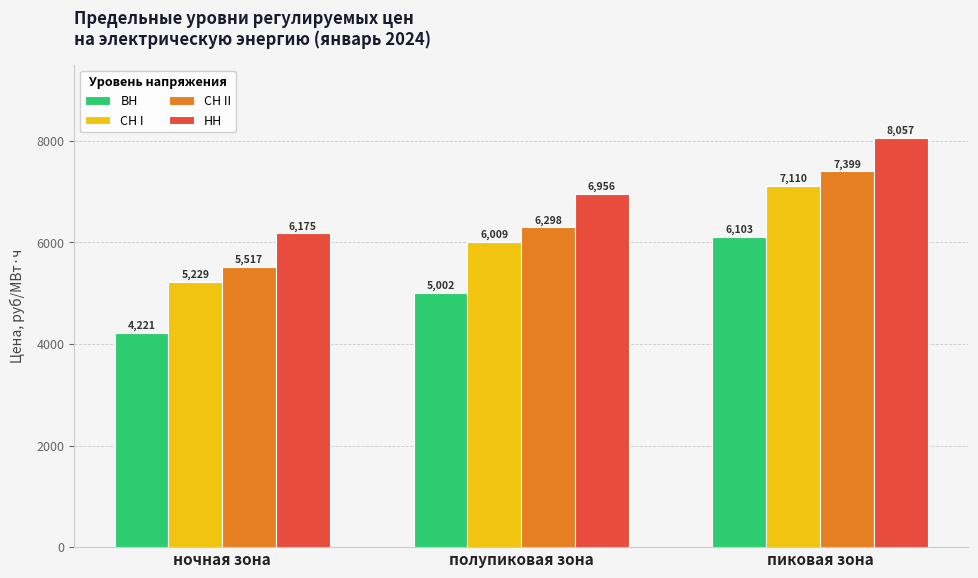

At how many categories does at least one series exceed 5878?

3